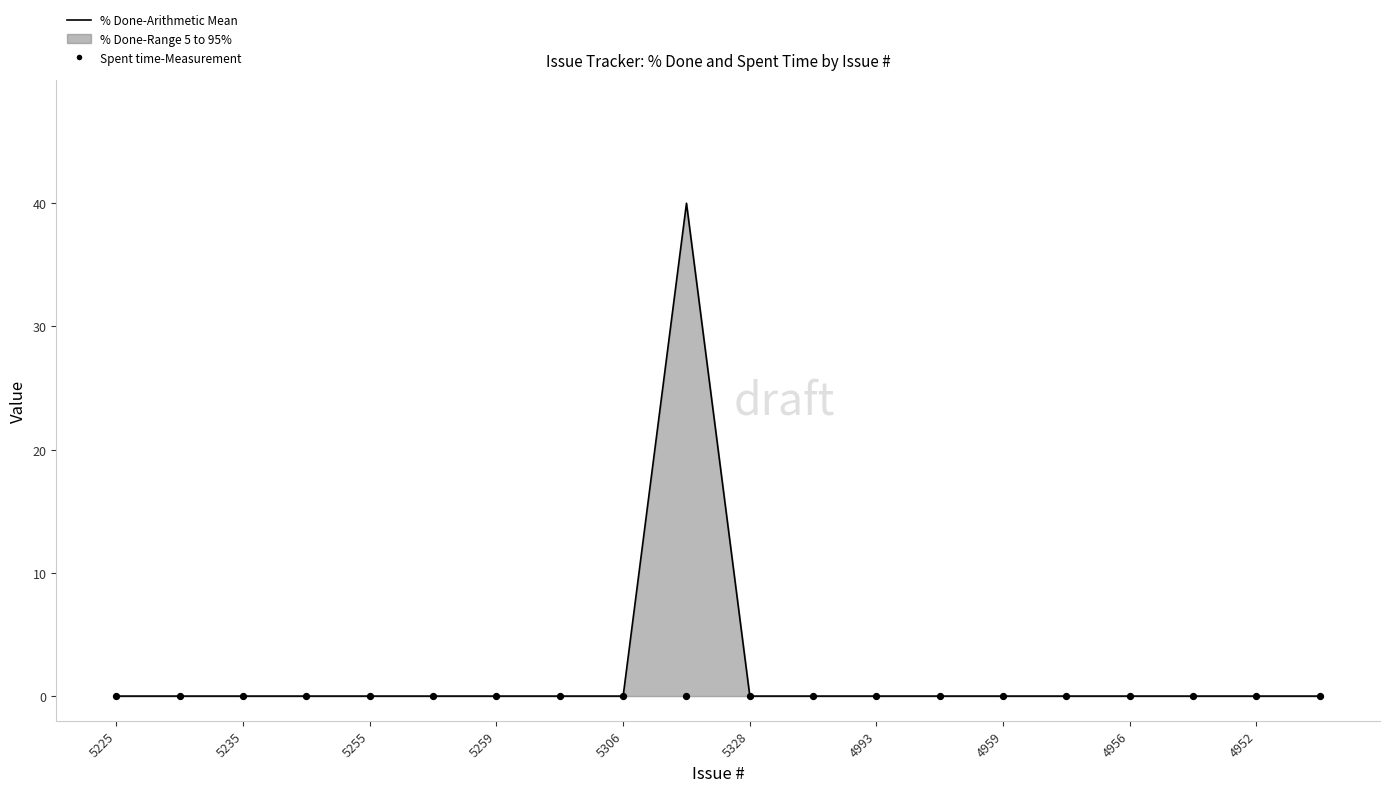

Is the value of % Done-Arithmetic Mean at 4959 greater than the value of Spent time-Measurement at 15?

No